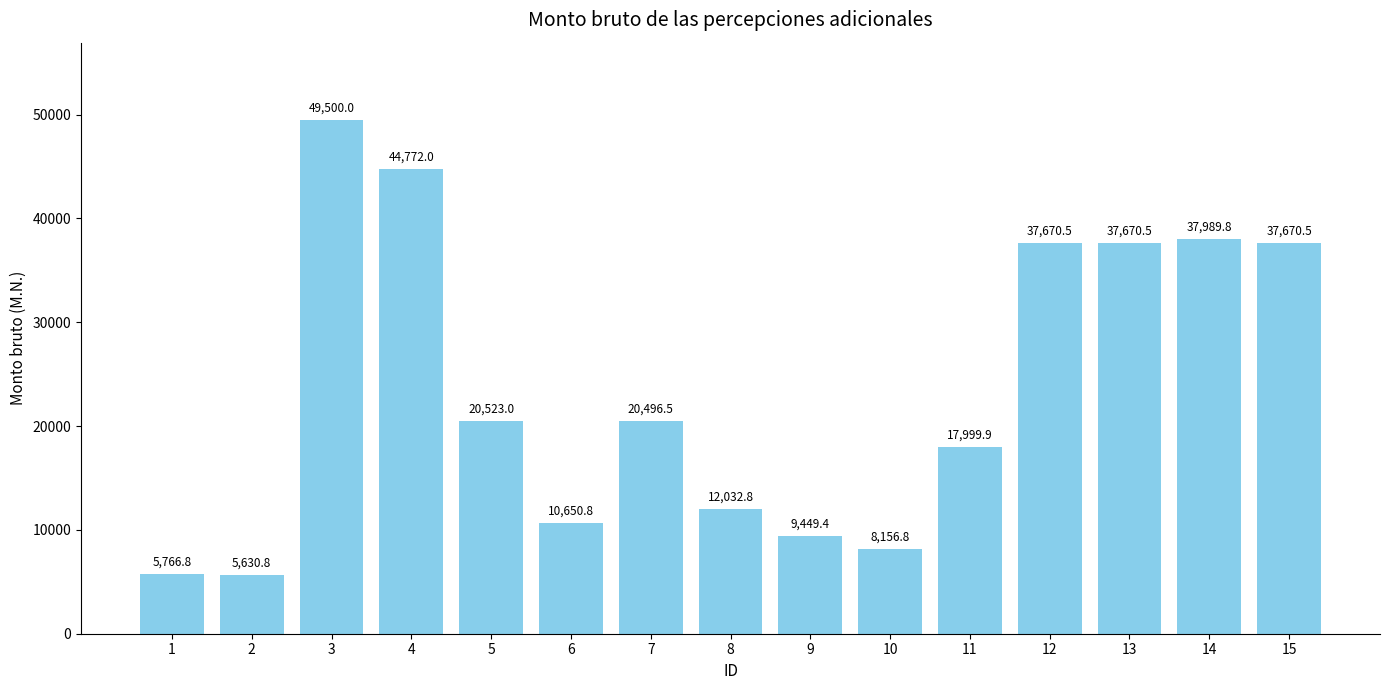

Where is the data nearest to the value 27565?

5